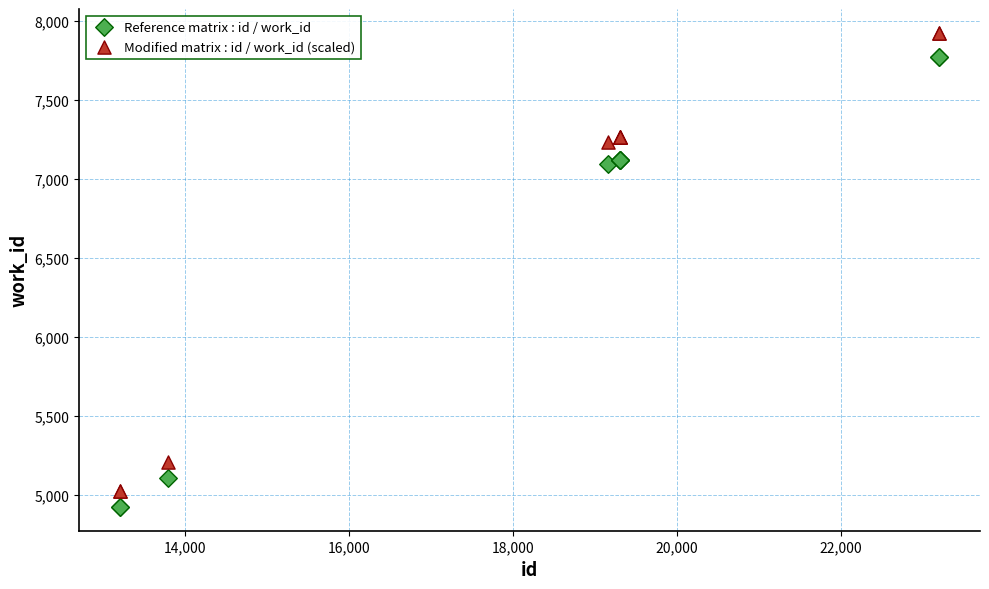

Which series reaches the maximum Y coordinate?

Modified matrix : id / work_id (scaled)